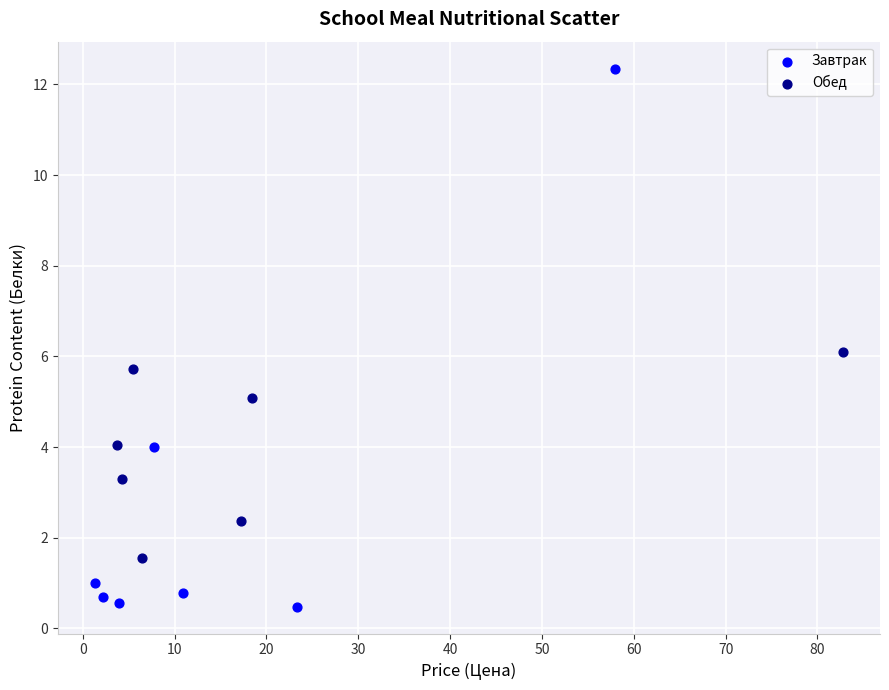

Which series contains the highest Y value?

Завтрак